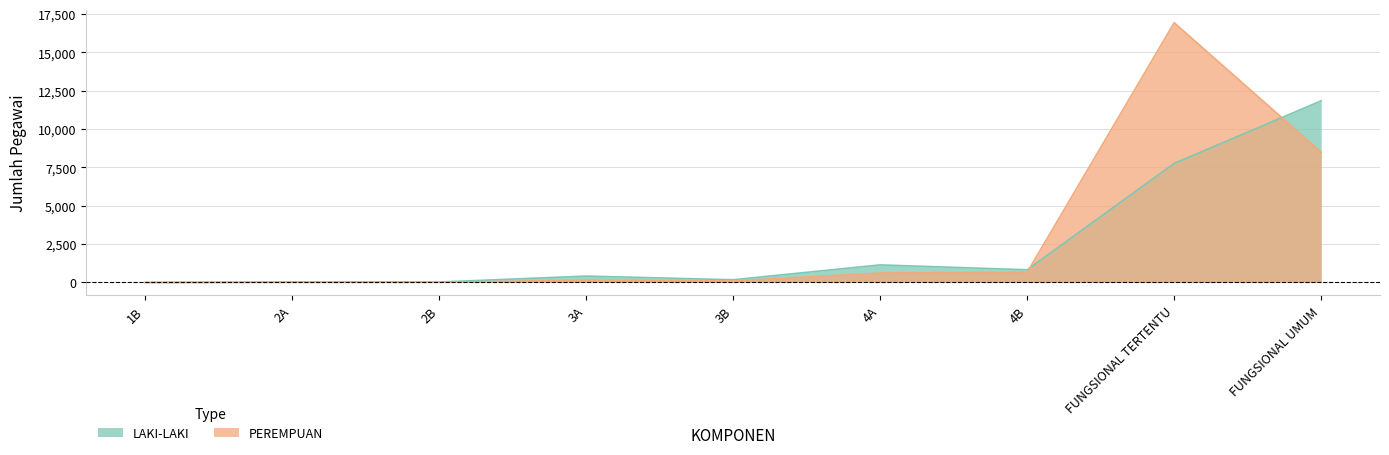

How many interior local peaks does the PEREMPUAN series have?

2